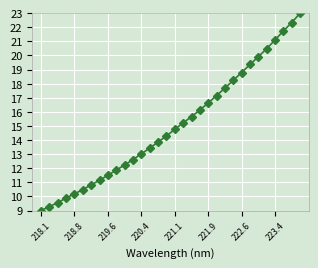

What is the maximum value shown in the chart?

23.0